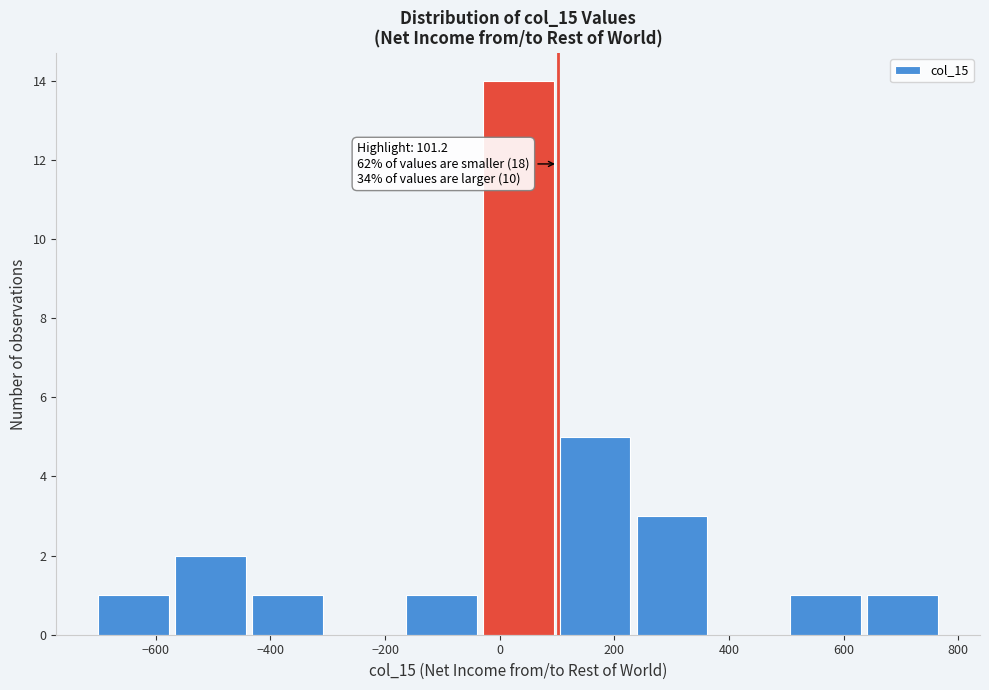

Over which range of the x-axis is the bar tallest?

-20 to 100